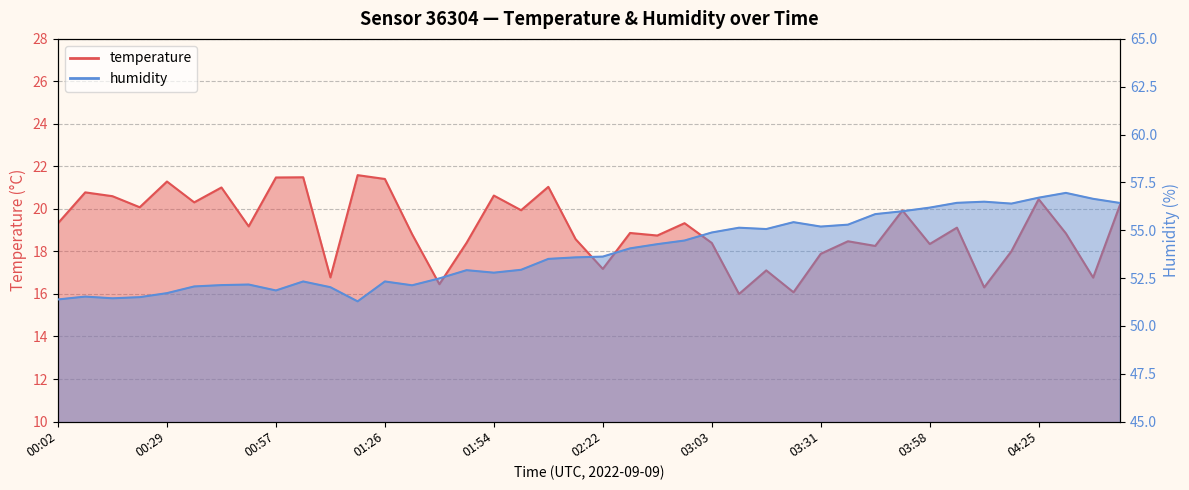

Rank the series at 00:50 from highest to lowest value.

humidity, temperature